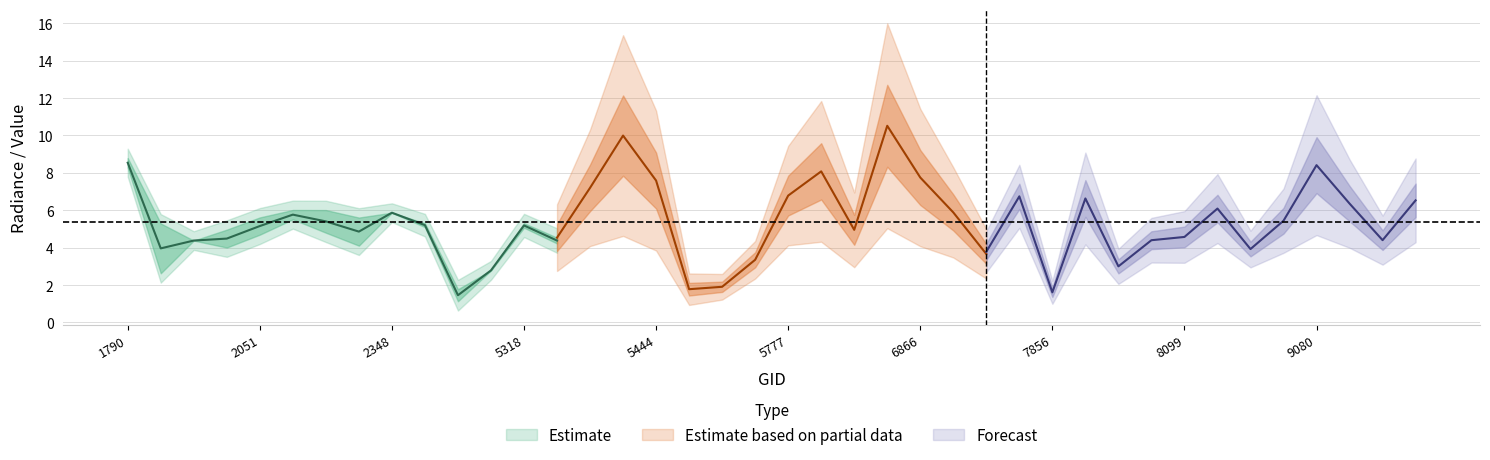

How many values in the rade9_mult_nadir_norm series are below 5?

20